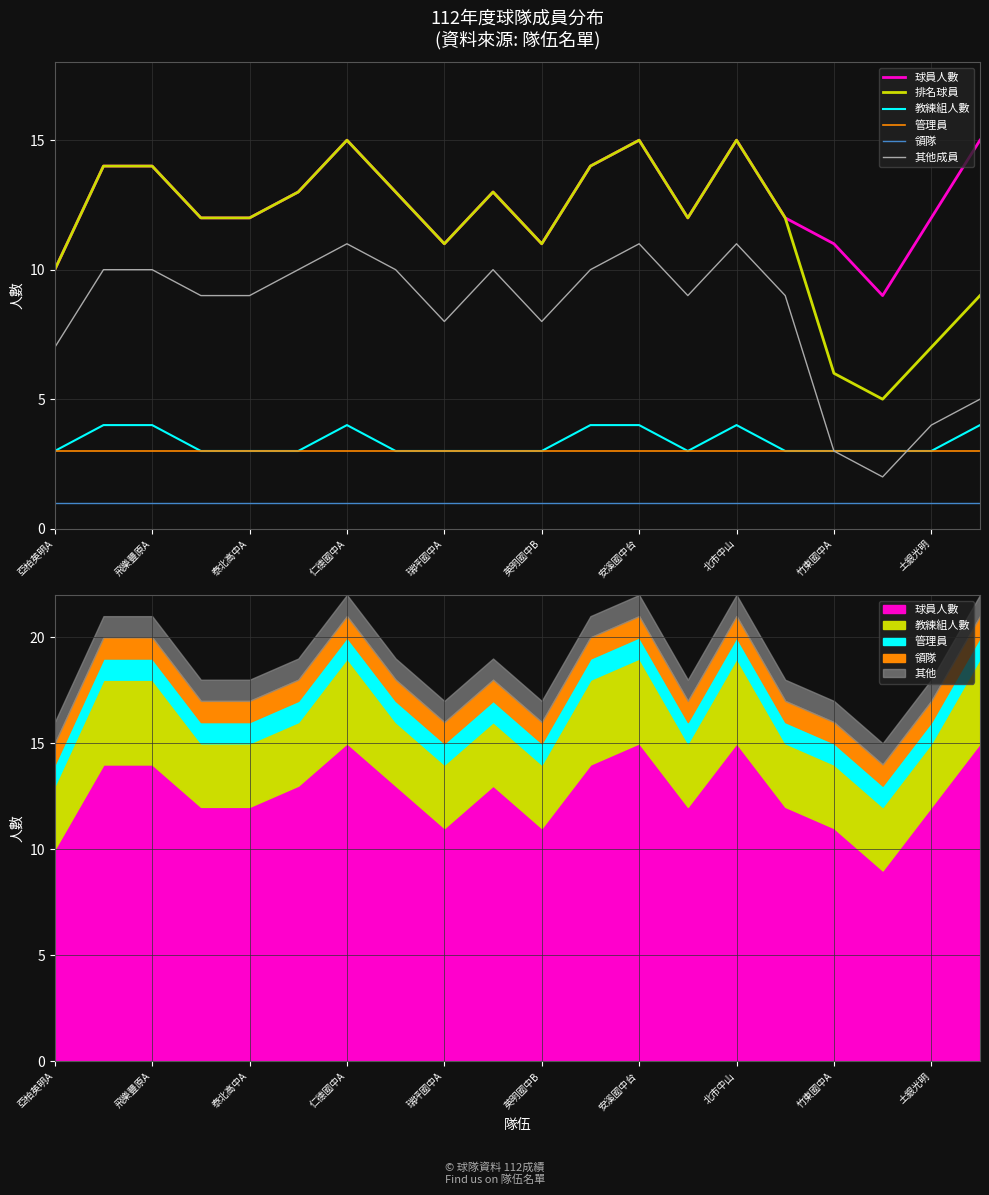

At how many categories does at least one series exceed 6?

20